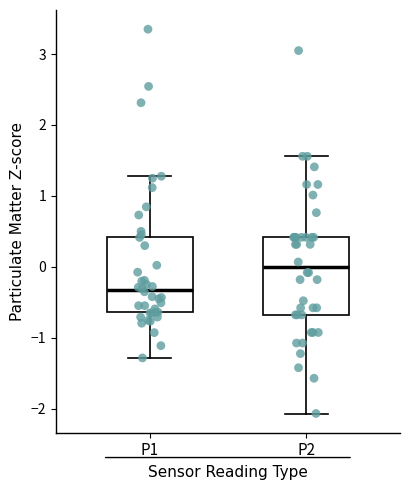

Which box has the highest median line?

P2